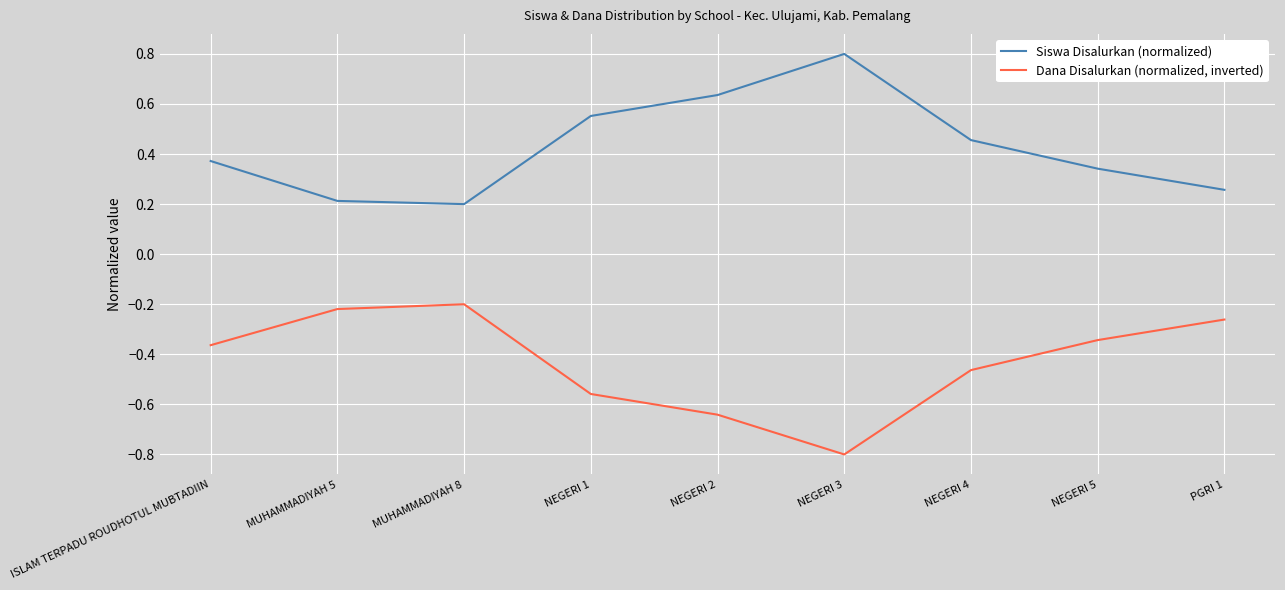

Which series has the largest total across all categories?

Siswa Disalurkan (normalized)